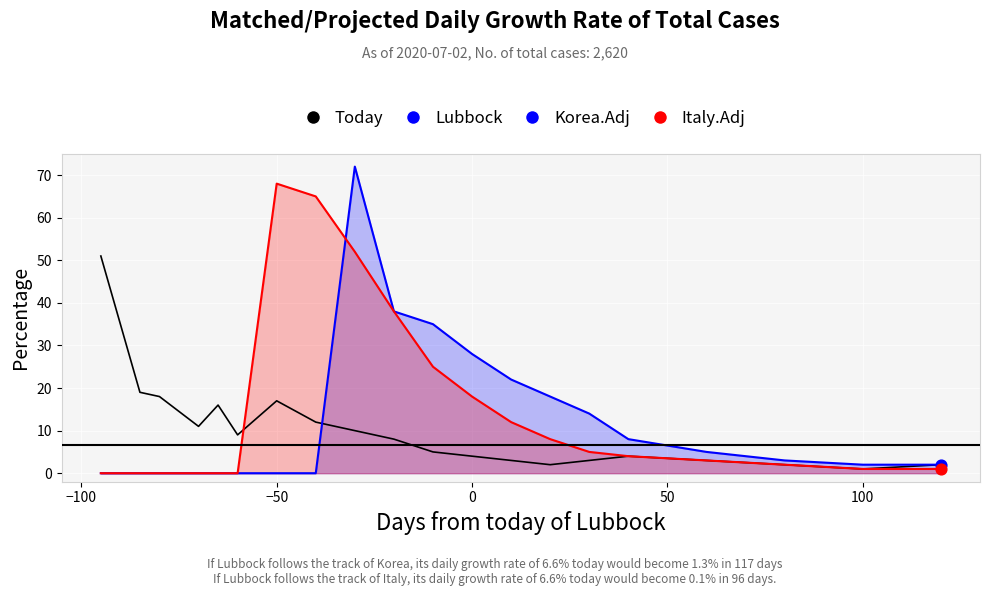

Is the value of Korea.Adj at 15 greater than the value of Italy.Adj at 16?

Yes